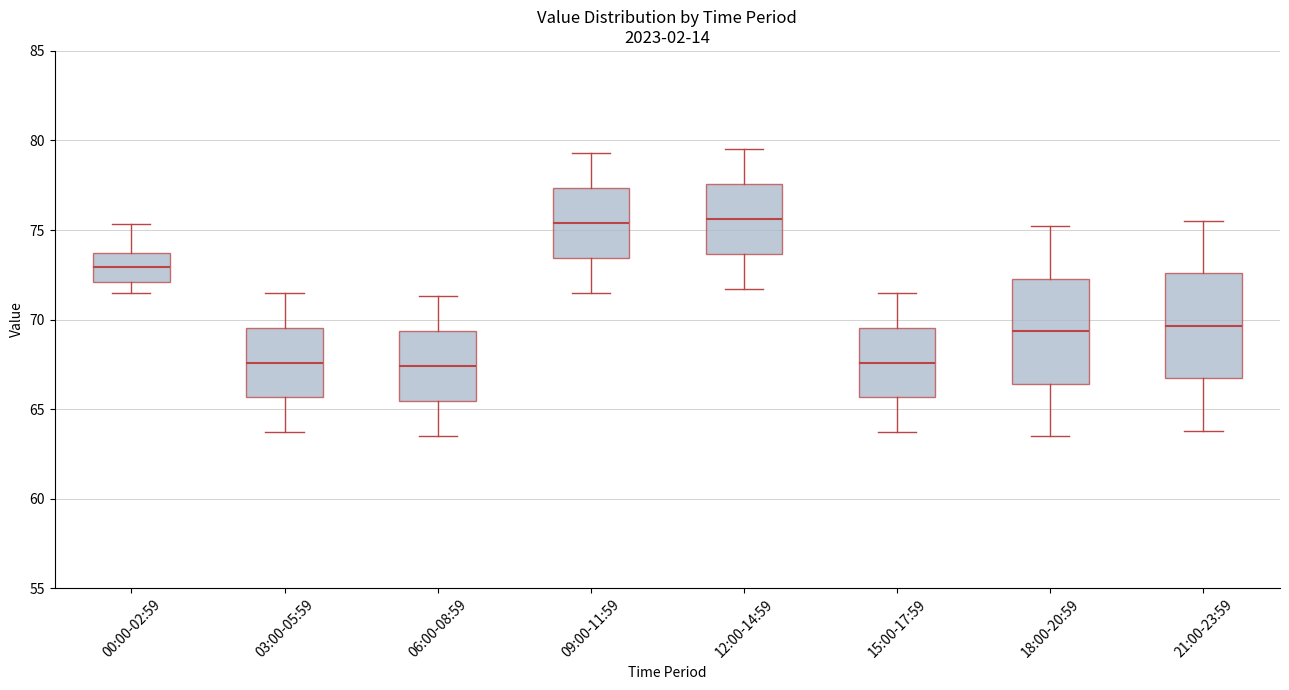

Reading left to right, transcribe this box plot: for each box, give where its median line is, the range the box spans, and where its two whiskers end, as read against the y-axis. The values are not printed on the chart, so give them approximately, as read against the axis.

00:00-02:59: median 73.0, box 72.0 to 73.5, whiskers 71.5 to 75.5
03:00-05:59: median 67.5, box 65.5 to 69.5, whiskers 63.5 to 71.5
06:00-08:59: median 67.5, box 65.5 to 69.5, whiskers 63.5 to 71.5
09:00-11:59: median 75.5, box 73.5 to 77.5, whiskers 71.5 to 79.5
12:00-14:59: median 75.5, box 73.5 to 77.5, whiskers 71.5 to 79.5
15:00-17:59: median 67.5, box 65.5 to 69.5, whiskers 63.5 to 71.5
18:00-20:59: median 69.5, box 66.5 to 72.5, whiskers 63.5 to 75.0
21:00-23:59: median 69.5, box 66.5 to 72.5, whiskers 64.0 to 75.5